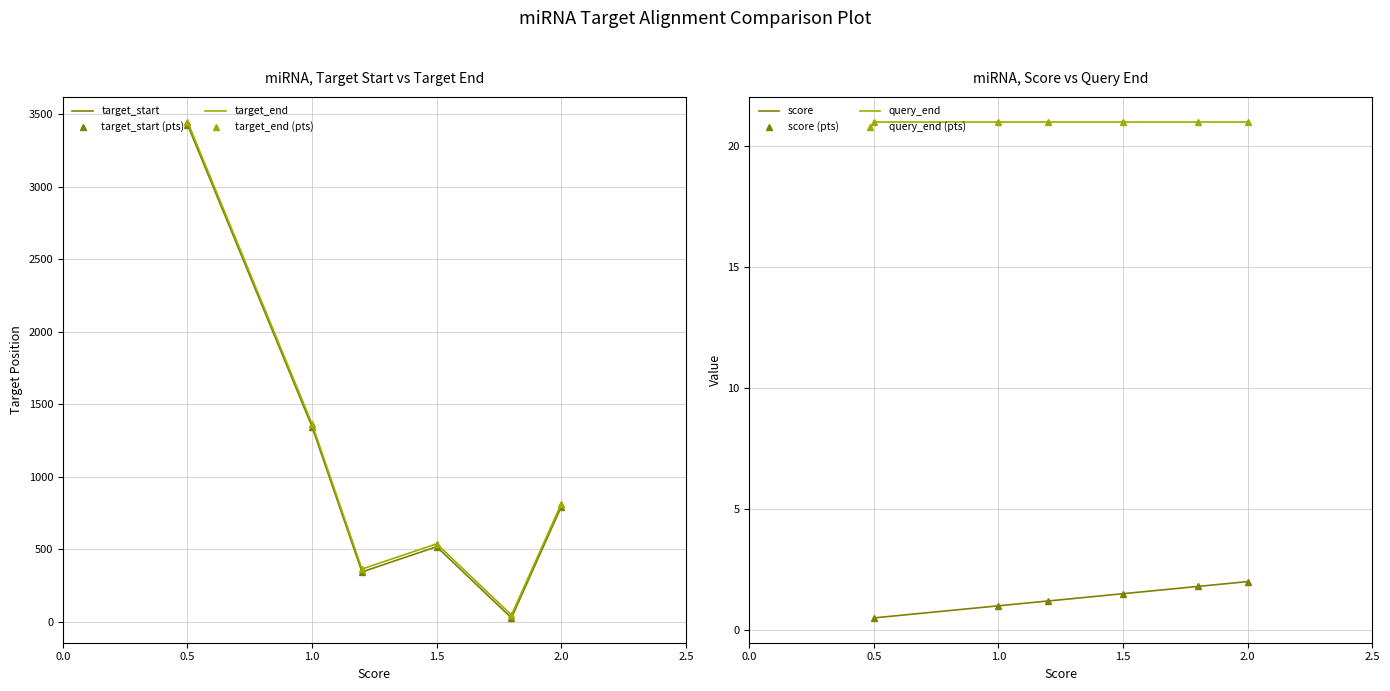

Count the score values in the range 1 to 2.

5